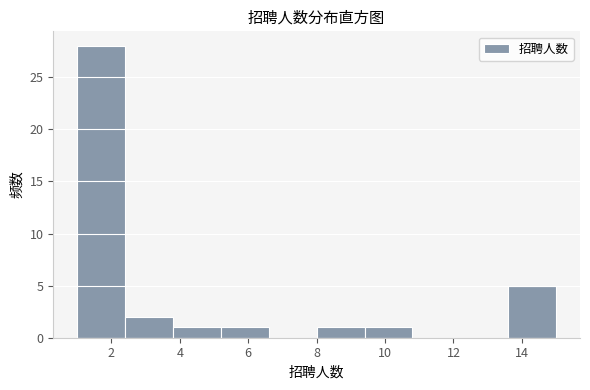

Over which range of the x-axis is the bar tallest?

1.0 to 2.4